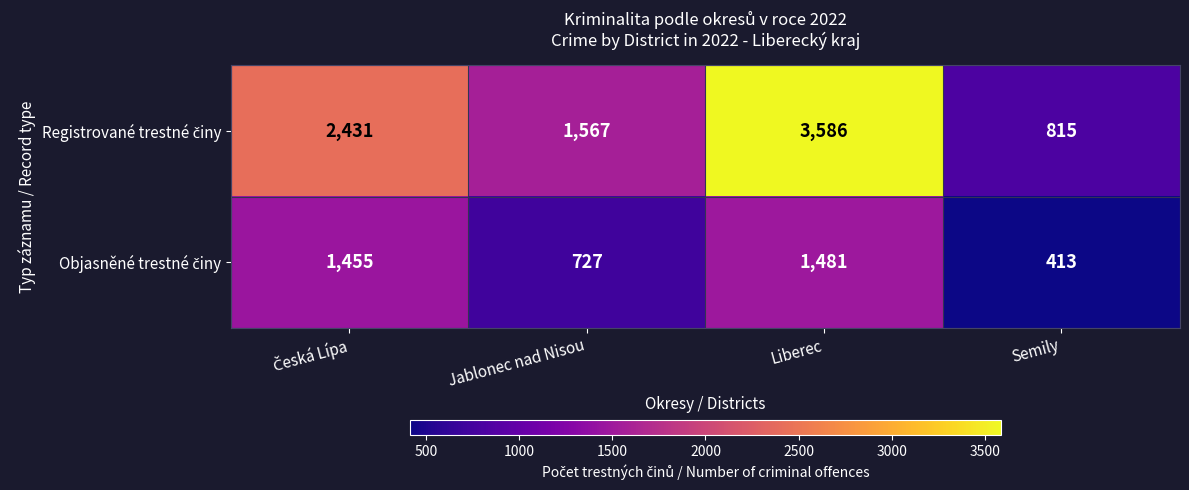

What is the minimum value shown in the chart?

413